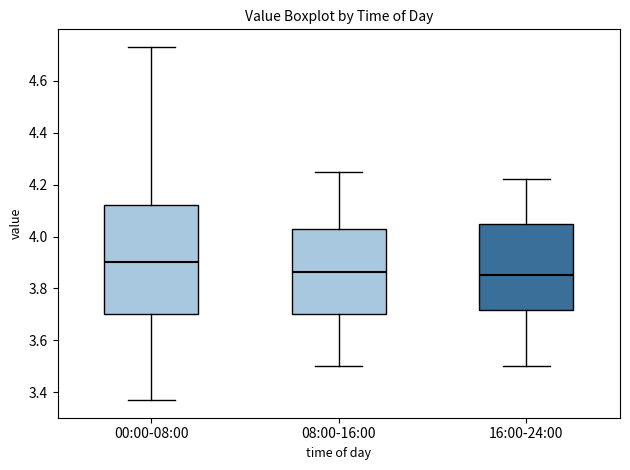

Reading left to right, transcribe this box plot: for each box, give where its median line is, the range the box spans, and where its two whiskers end, as read against the y-axis. The values are not printed on the chart, so give them approximately, as read against the axis.

00:00-08:00: median 3.90, box 3.70 to 4.12, whiskers 3.38 to 4.74
08:00-16:00: median 3.86, box 3.70 to 4.02, whiskers 3.50 to 4.26
16:00-24:00: median 3.86, box 3.72 to 4.06, whiskers 3.50 to 4.22